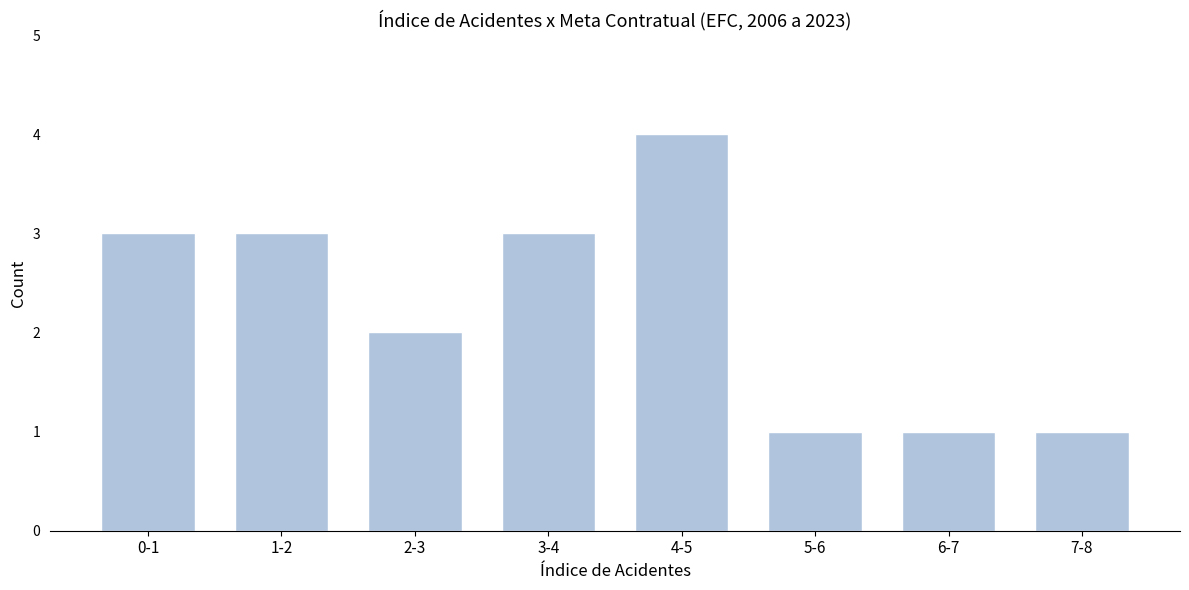

Reading left to right, what are all the values shown in this chart?

3	3	2	3	4	1	1	1